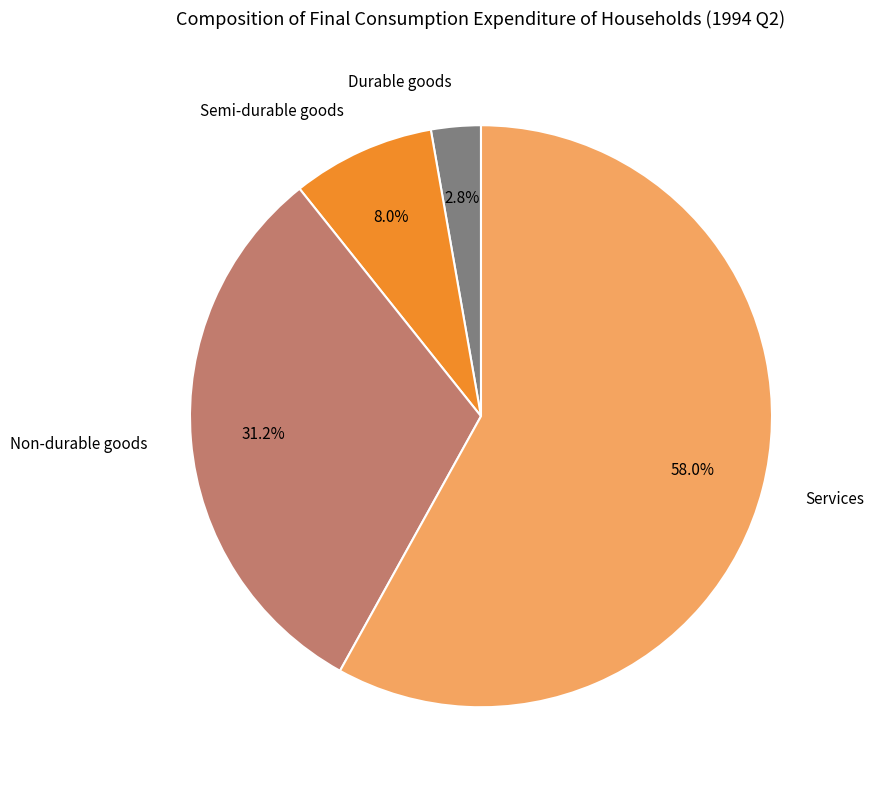

Rank the categories by value from lowest to highest.

Durable goods, Semi-durable goods, Non-durable goods, Services